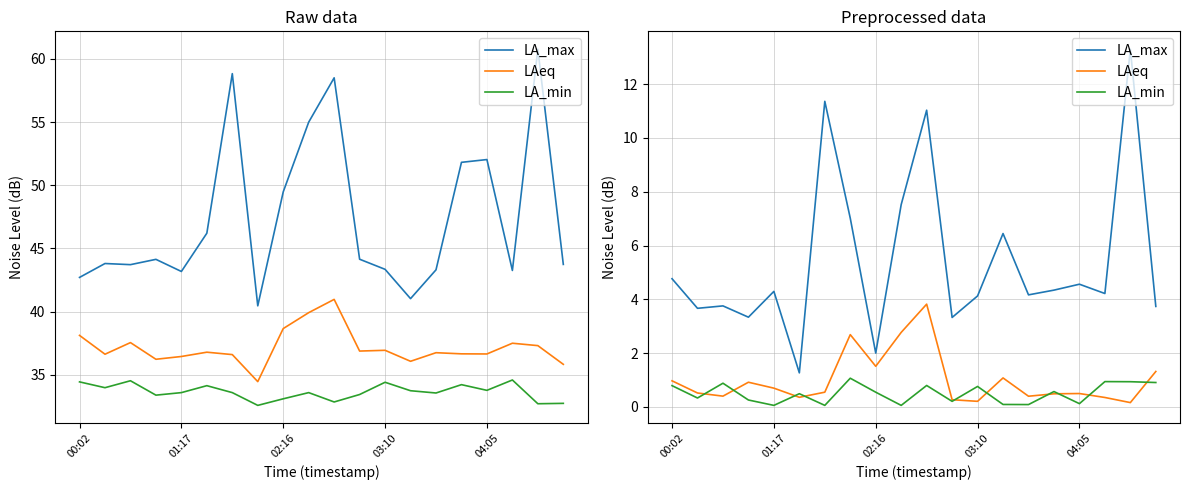

What is the spread (max minus min) of values at 17?

3.9